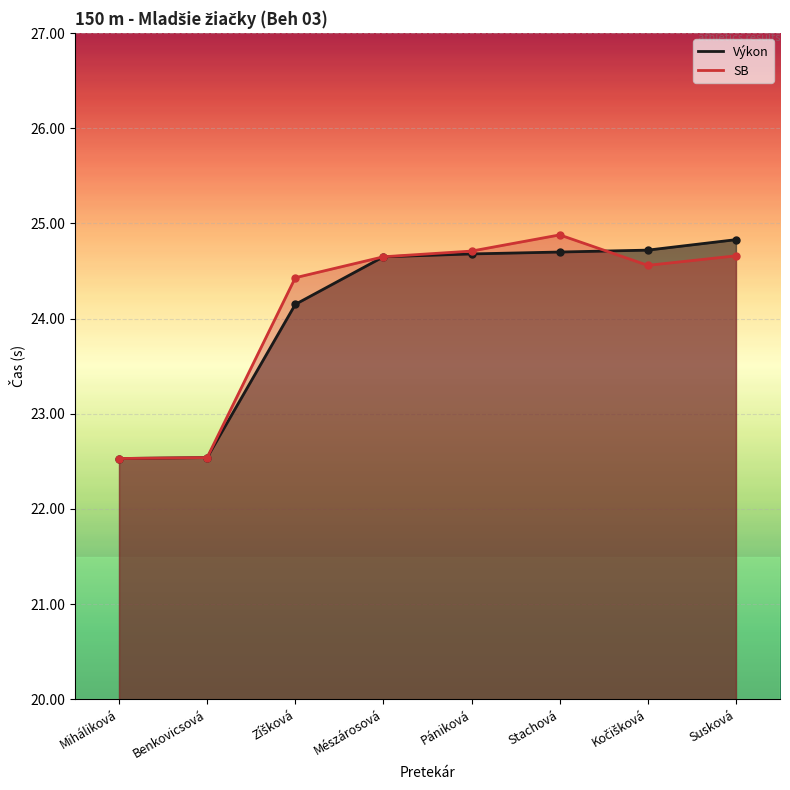

True or false: Výkon and SB intersect in this chart.

True